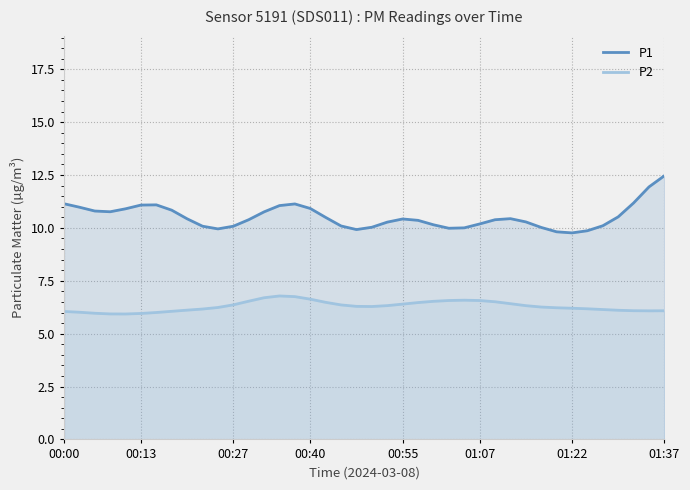

True or false: P2 and P1 cross at least once.

False